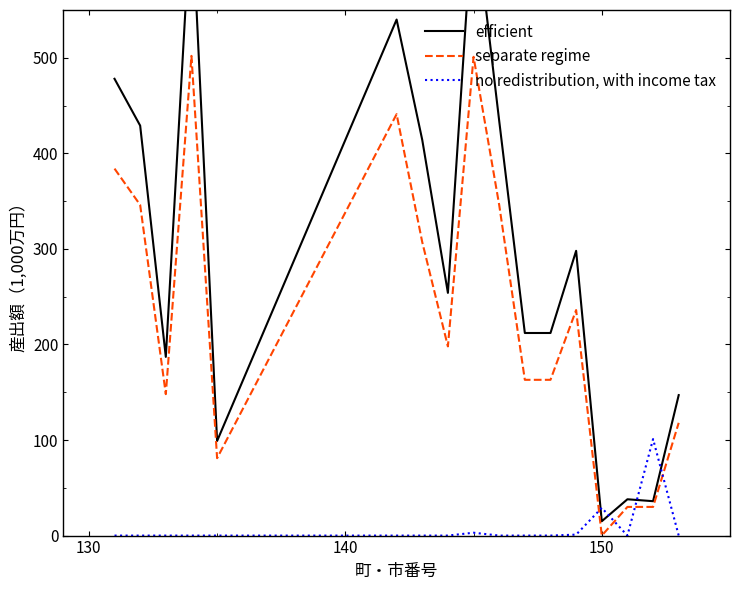

Which series has the largest total across all categories?

efficient